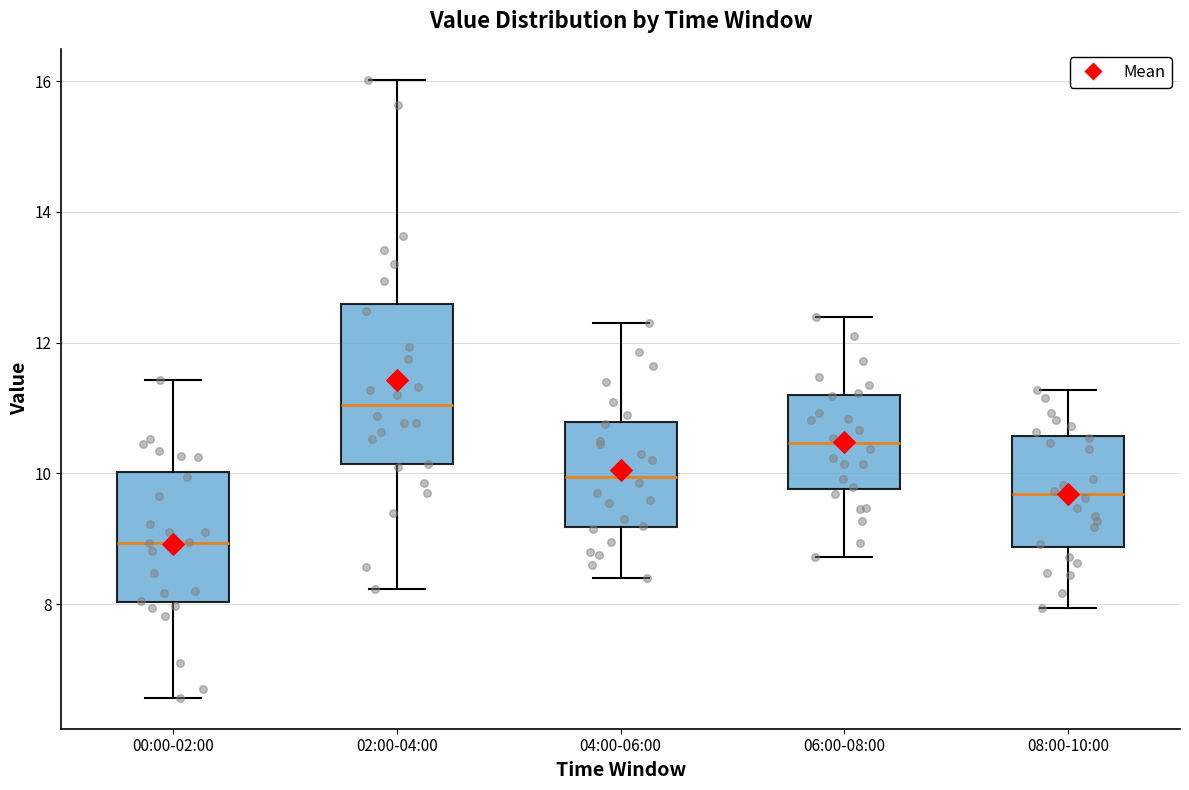

Which box has the highest median line?

02:00-04:00